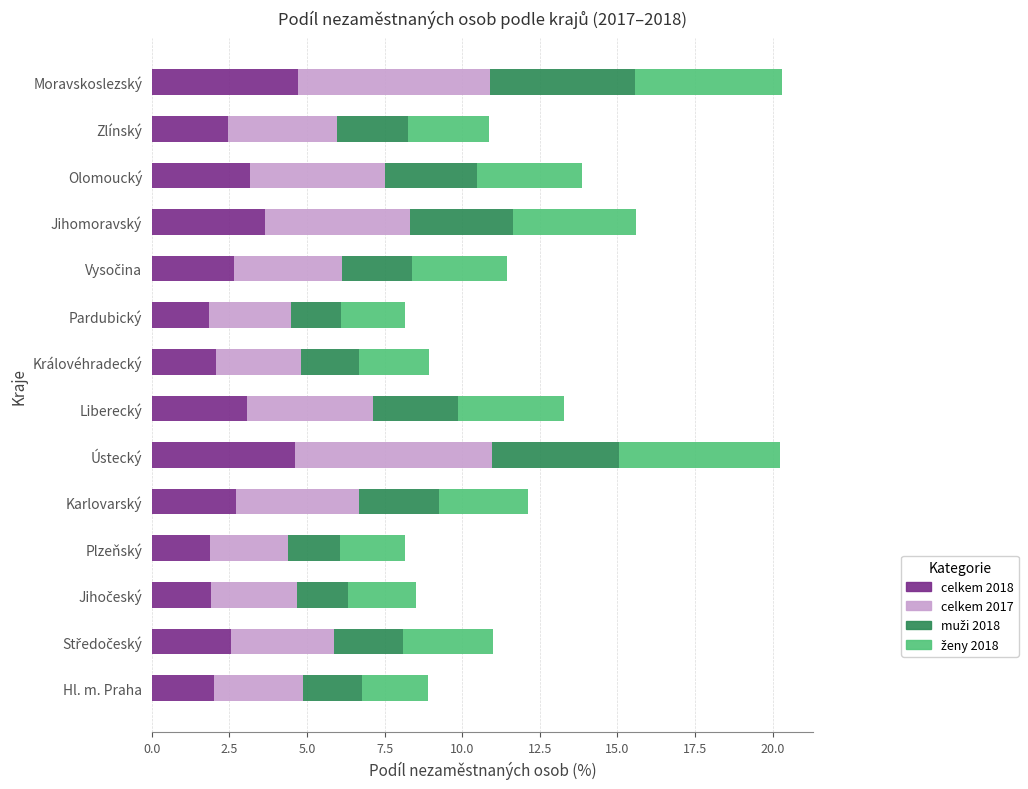

What is the lowest value of the celkem 2018 series?

1.8